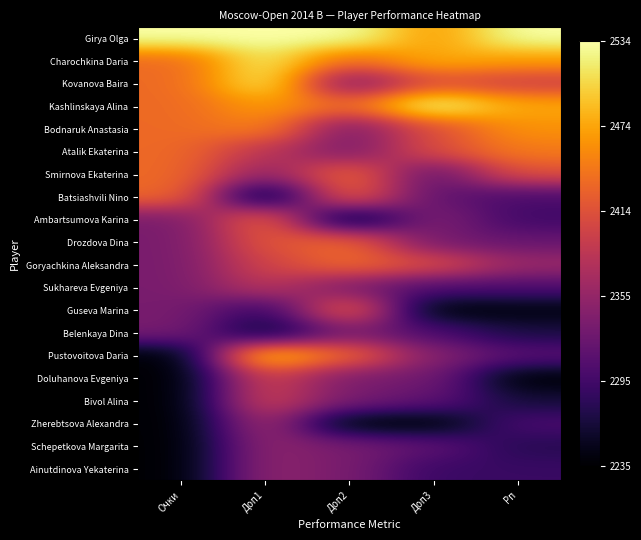

Which has a higher value, Доп2 or Доп3?

Доп2